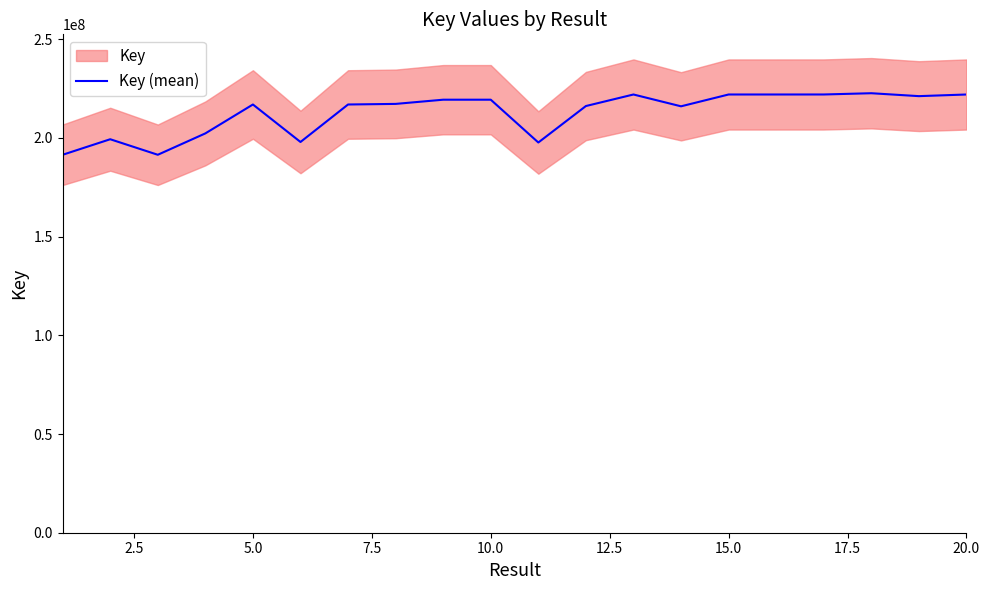

True or false: there are more than 1 points higher than both neighbors.

True